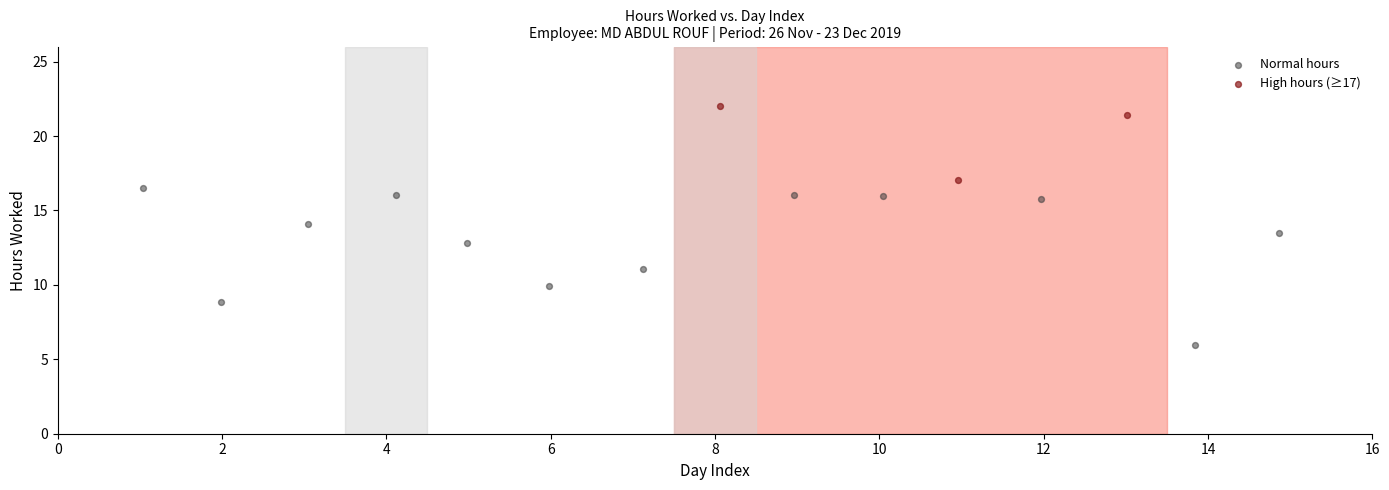

Which series contains the highest Y value?

High hours (≥17)